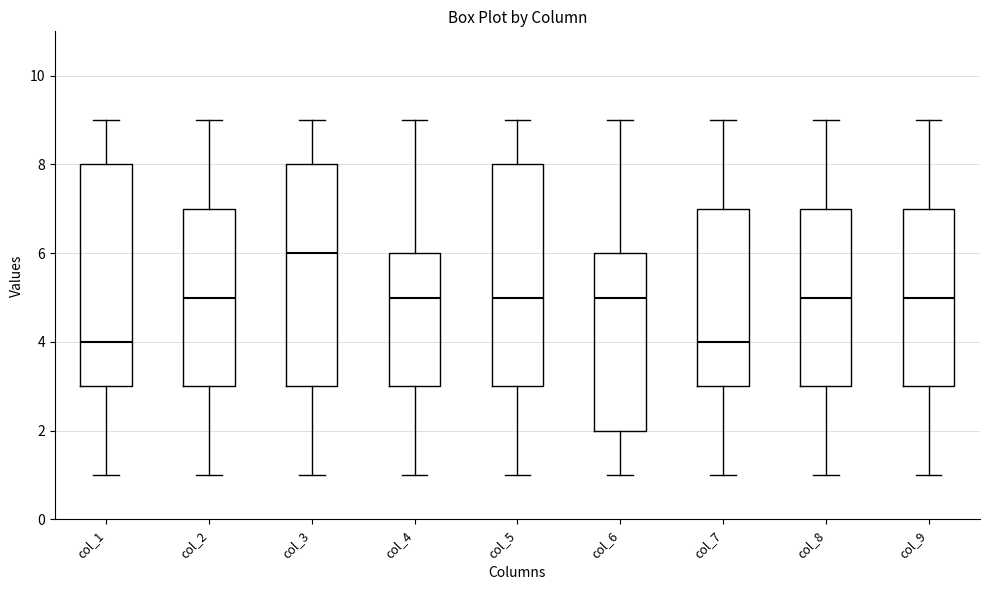

Reading left to right, transcribe this box plot: for each box, give where its median line is, the range the box spans, and where its two whiskers end, as read against the y-axis. The values are not printed on the chart, so give them approximately, as read against the axis.

col_1: median 4, box 3 to 8, whiskers 1 to 9
col_2: median 5, box 3 to 7, whiskers 1 to 9
col_3: median 6, box 3 to 8, whiskers 1 to 9
col_4: median 5, box 3 to 6, whiskers 1 to 9
col_5: median 5, box 3 to 8, whiskers 1 to 9
col_6: median 5, box 2 to 6, whiskers 1 to 9
col_7: median 4, box 3 to 7, whiskers 1 to 9
col_8: median 5, box 3 to 7, whiskers 1 to 9
col_9: median 5, box 3 to 7, whiskers 1 to 9